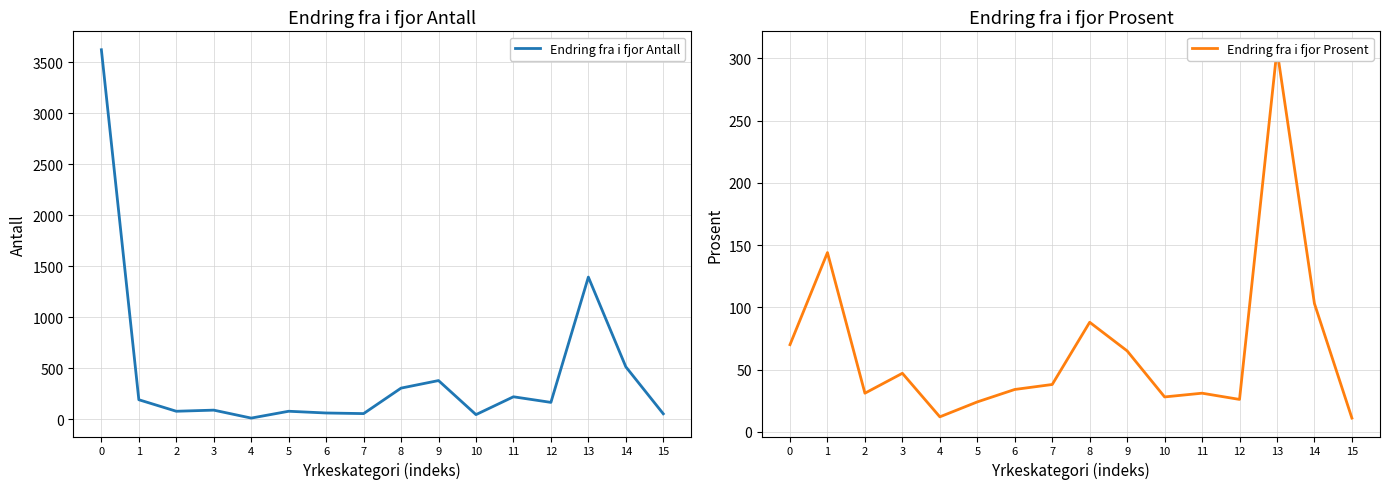

Rank the series by their maximum value, from highest to lowest.

Endring fra i fjor Antall, Endring fra i fjor Prosent